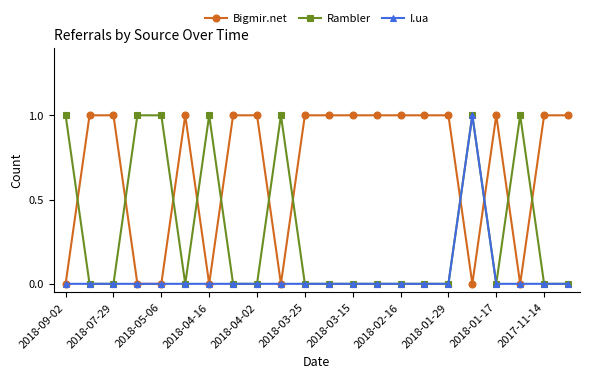

Does the chart display data point markers on the line(s)?

Yes